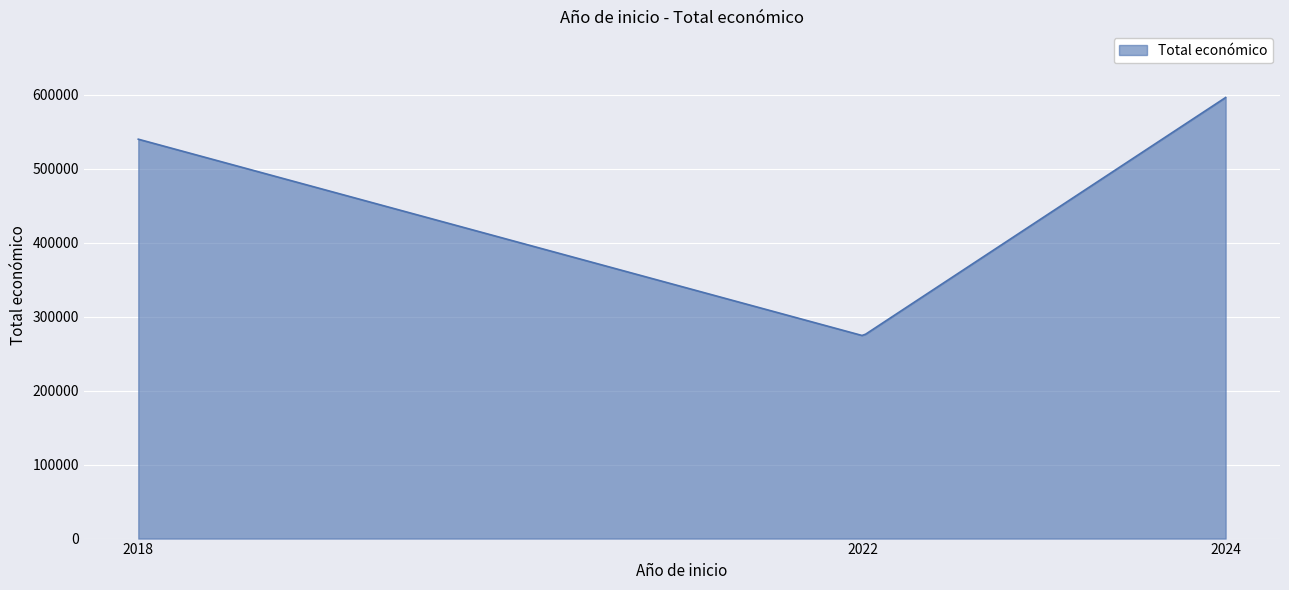

What is the difference between the maximum and minimum values?

321756.5